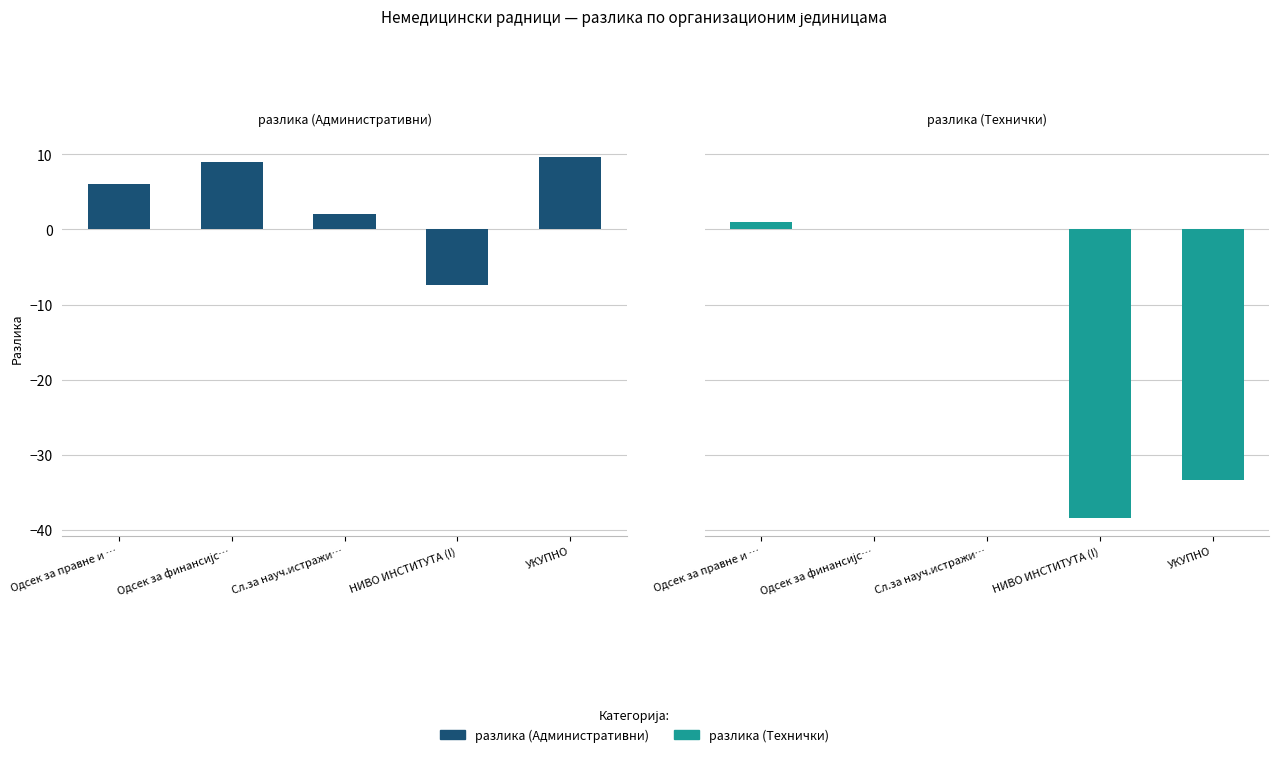

Which series has the widest spread of values?

разлика (Технички)